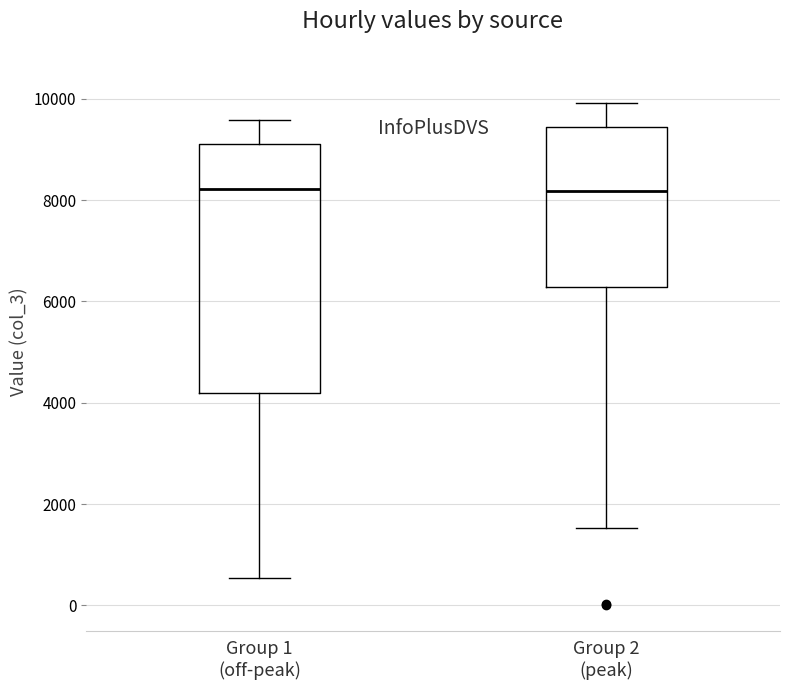

Which box is the tallest, from its lower edge to its upper edge?

Group 1 (off-peak)